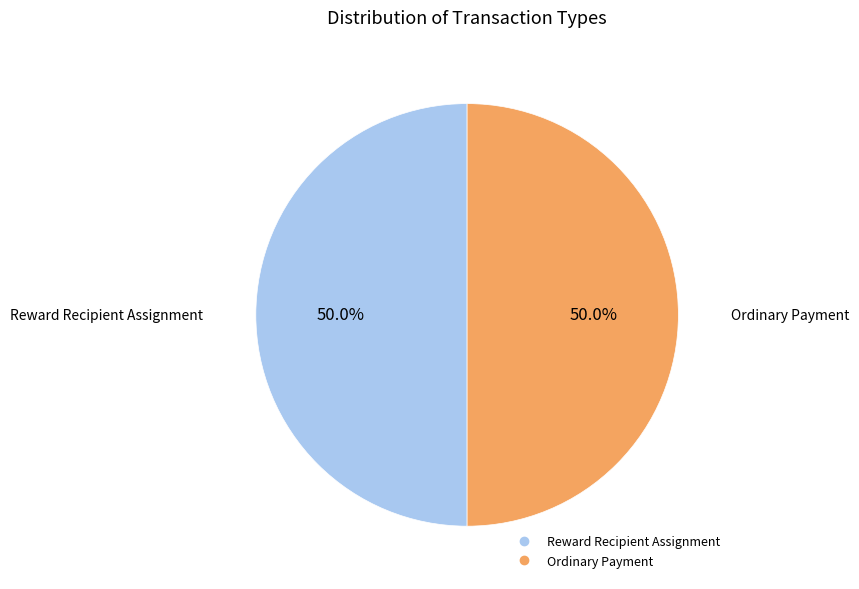

How many segments does this pie chart have?

2